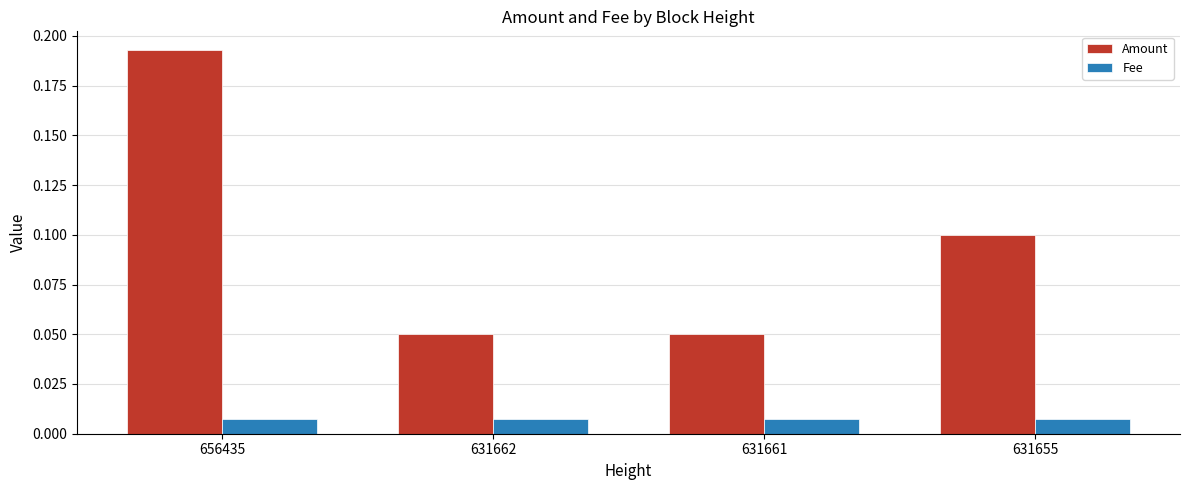

At how many categories does at least one series exceed 0?

4